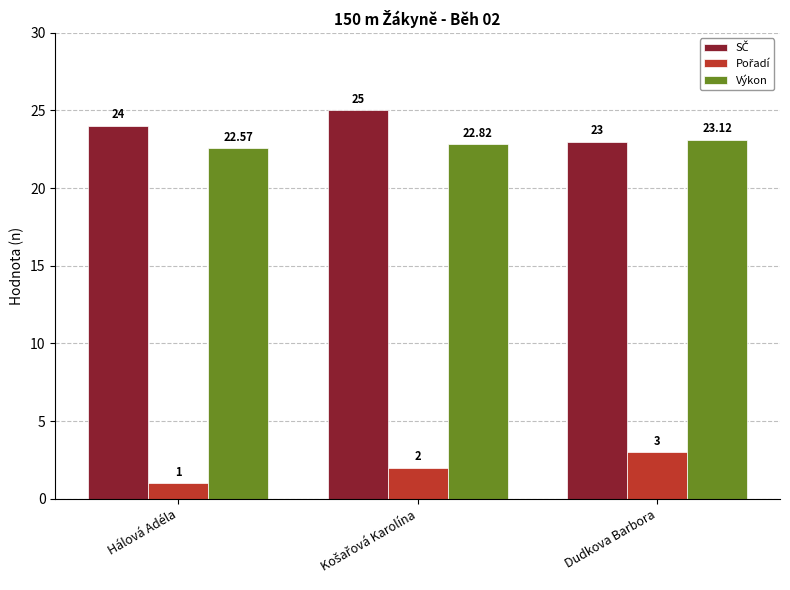

At how many categories does at least one series exceed 3?

3